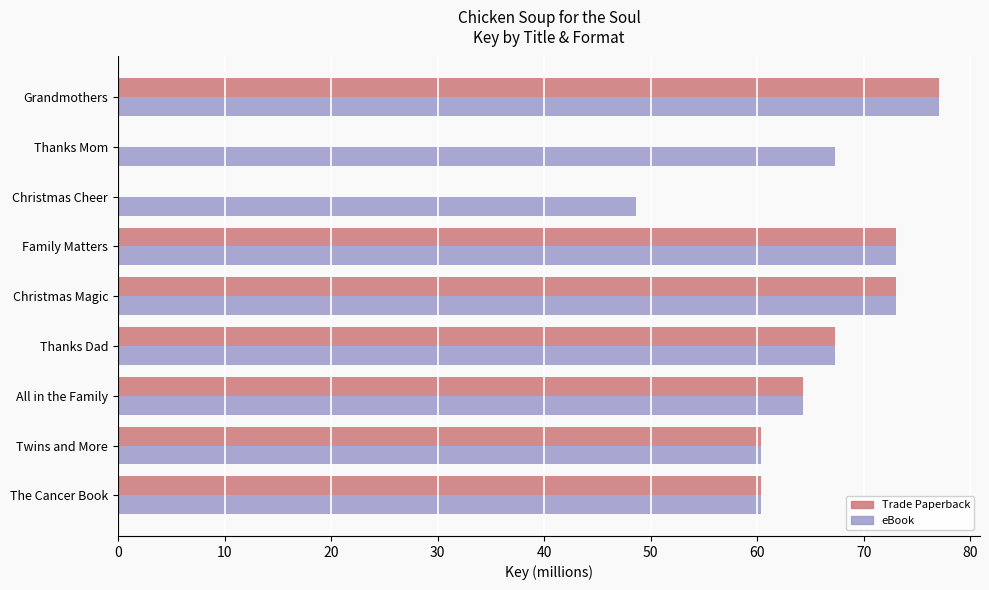

Which series changed the most between Thanks Mom and Family Matters?

Trade Paperback